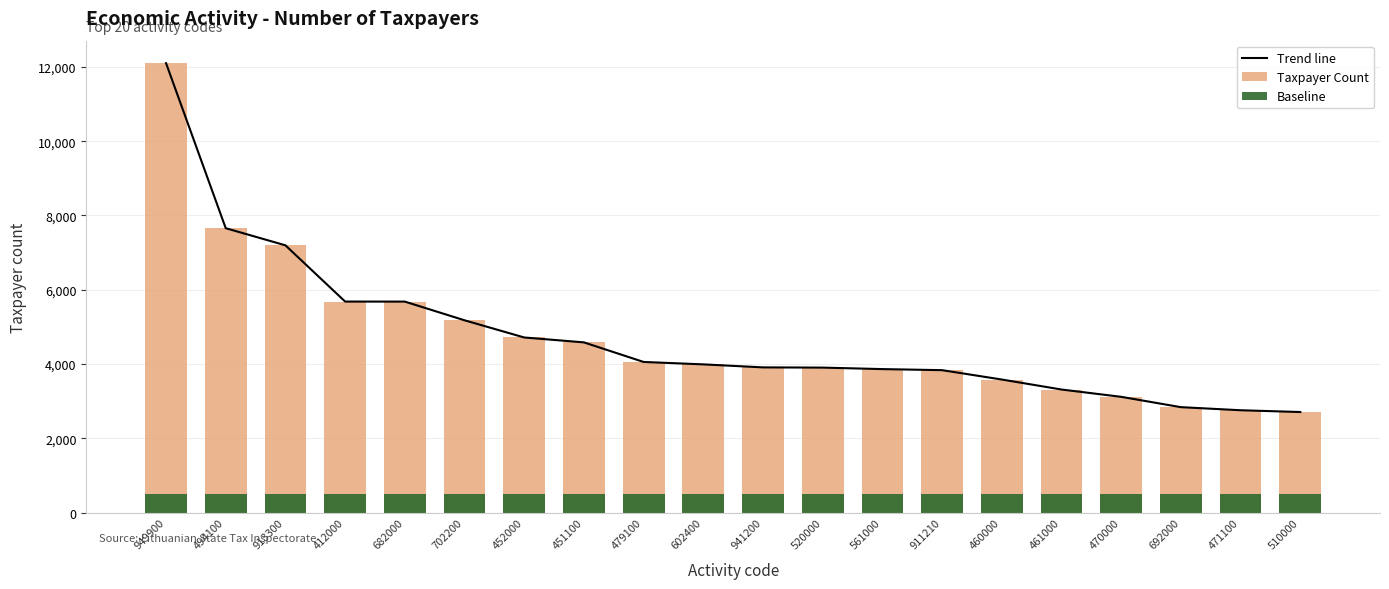

True or false: Baseline has a value of 500 at 692000.

True